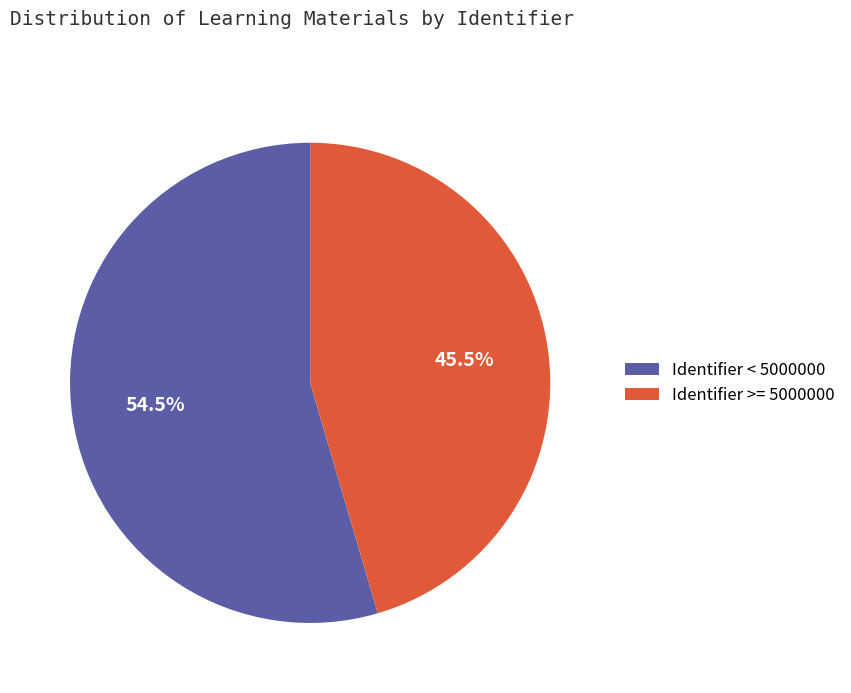

What is the smallest slice in the pie chart?

Identifier >= 5000000